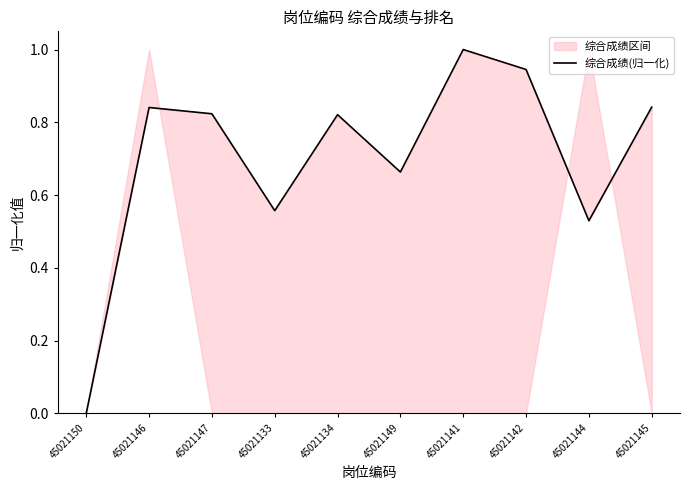

How many values exceed 0?

9